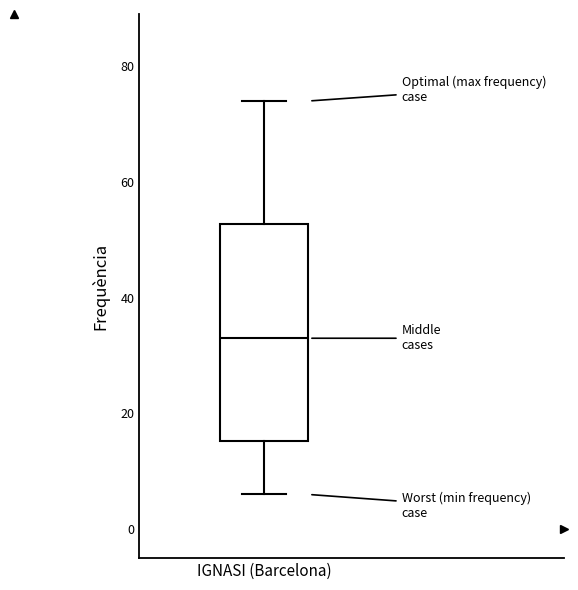

Read this box plot against the y-axis: the position of the median line, the range covered by the box, and the ends of both whiskers. The values are not printed on the chart, so give them approximately, as read against the axis.

median 34, box 16 to 52, whiskers 6 to 74